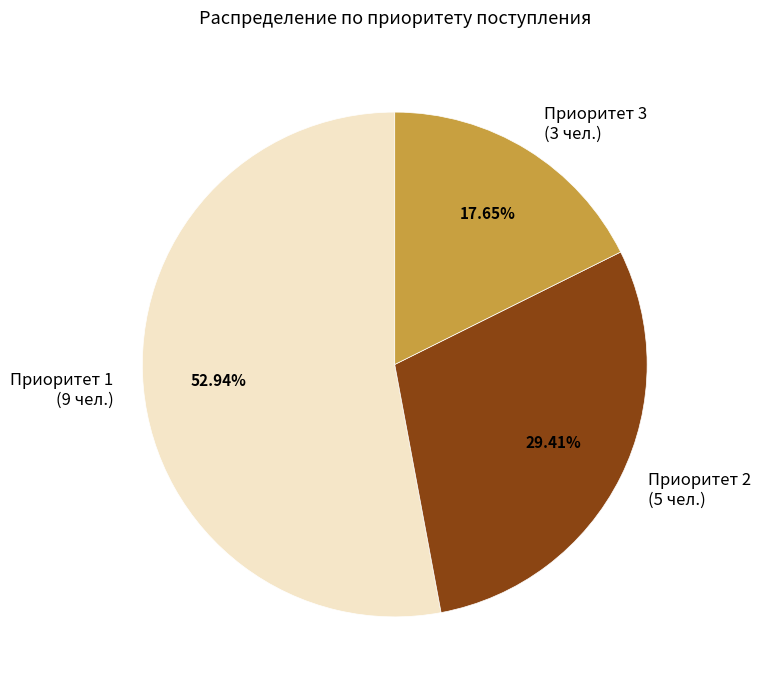

Which slice is the smallest?

Приоритет 3 (3 чел.)